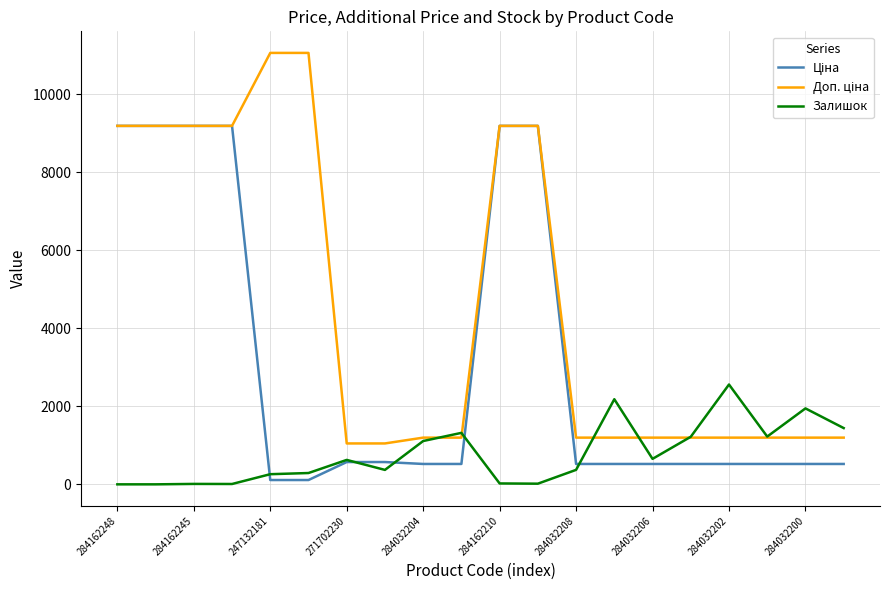

What is the maximum value for Залишок?

2558.0